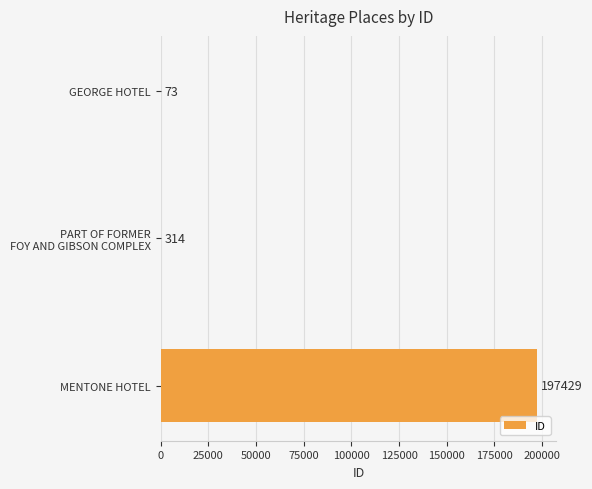

What is the sum of all values?

197816